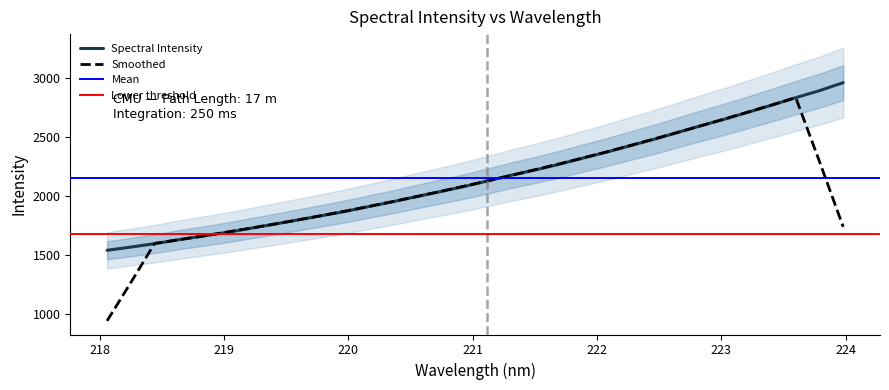

What is the average value?

2155.1